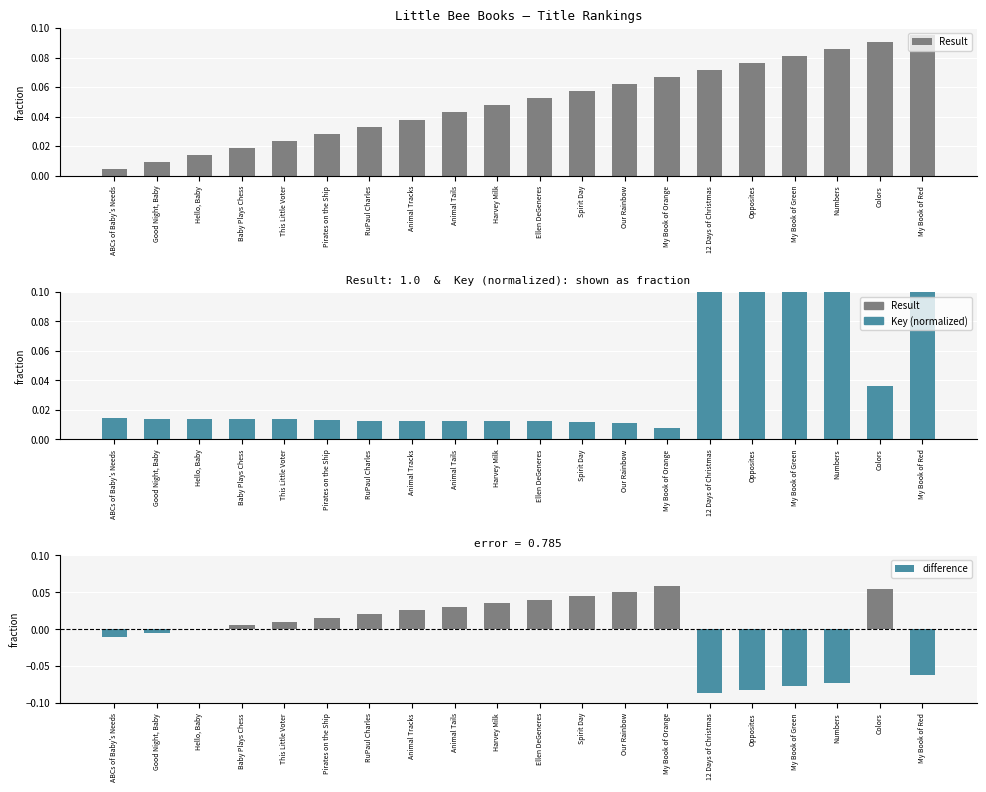

Reading left to right, what are all the values shown in this chart?

Result: 0.0	0.0	0.0	0.0	0.0	0.0	0.0	0.0	0.0	0.0	0.1	0.1	0.1	0.1	0.1	0.1	0.1	0.1	0.1	0.1
Key (normalized): 0.0	0.0	0.0	0.0	0.0	0.0	0.0	0.0	0.0	0.0	0.0	0.0	0.0	0.0	0.2	0.2	0.2	0.2	0.0	0.2
difference: -0.0	-0.0	0.0	0.0	0.0	0.0	0.0	0.0	0.0	0.0	0.0	0.0	0.1	0.1	-0.1	-0.1	-0.1	-0.1	0.1	-0.1